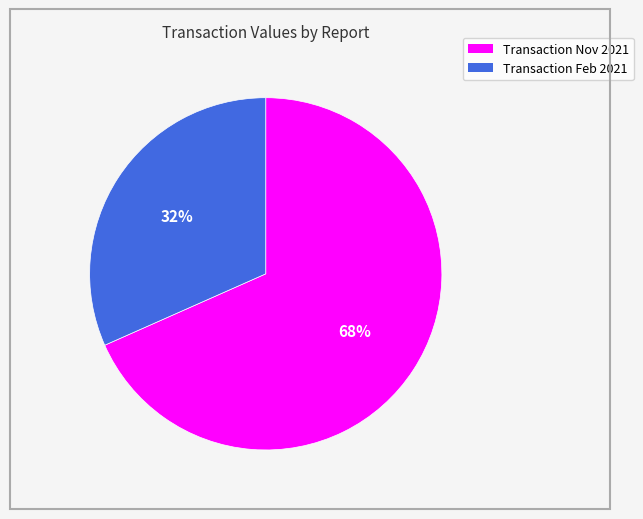

To the nearest percent, what is the average slice percentage?

50%